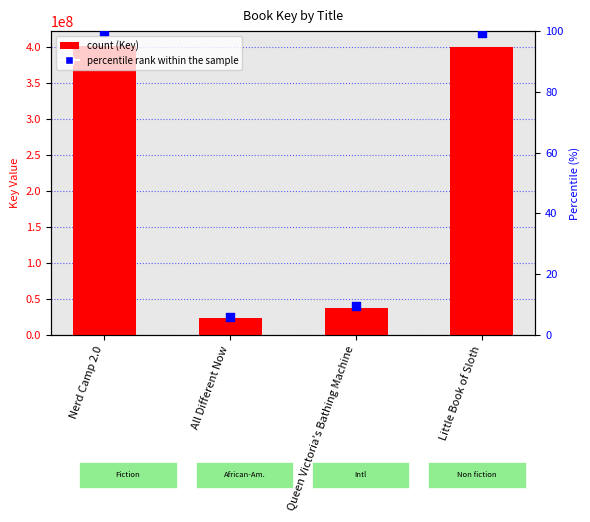

What is the total value across all series at Queen Victoria's Bathing Machine?

38062733.5